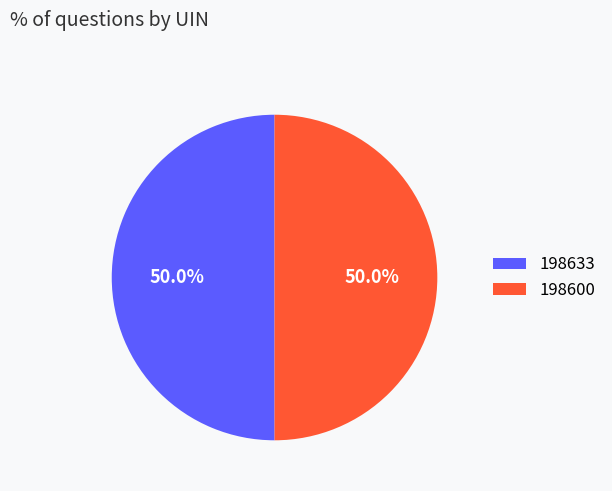

What is the ratio of the value at 198600 to the value at 198633?

1.0